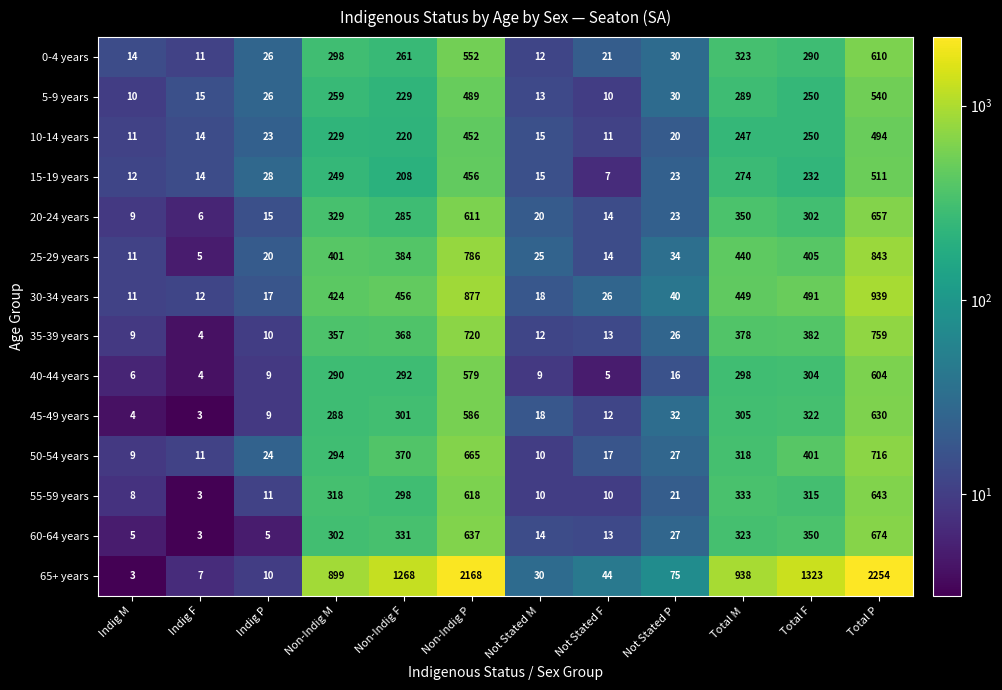

List the labels in order of 0-4 years value, smallest first.

Indig F, Not Stated M, Indig M, Not Stated F, Indig P, Not Stated P, Non-Indig F, Total F, Non-Indig M, Total M, Non-Indig P, Total P